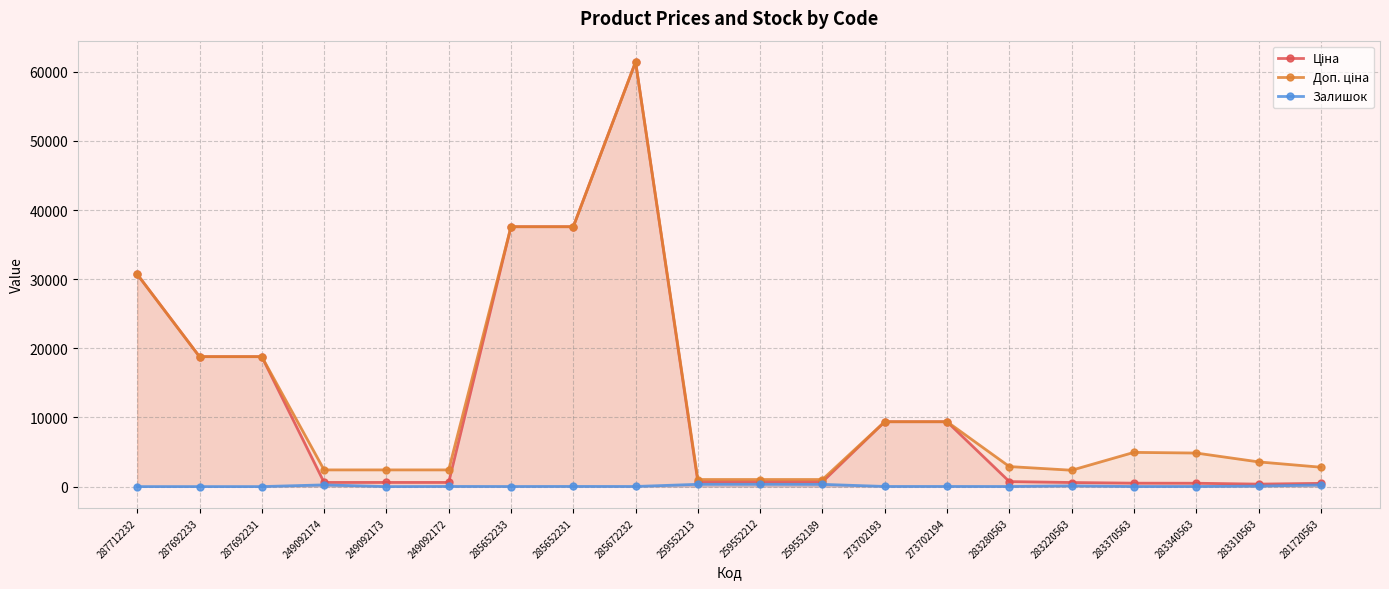

What is the sum of the Залишок values at 283310563 and 249092174?

318.0